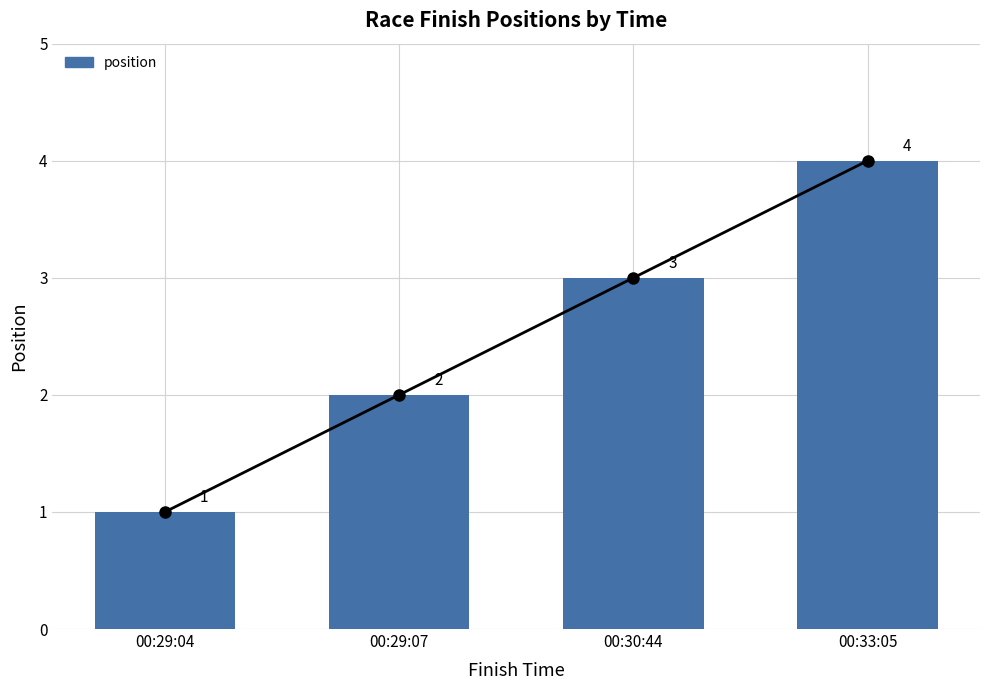

At which label is the value closest to 2?

00:29:07